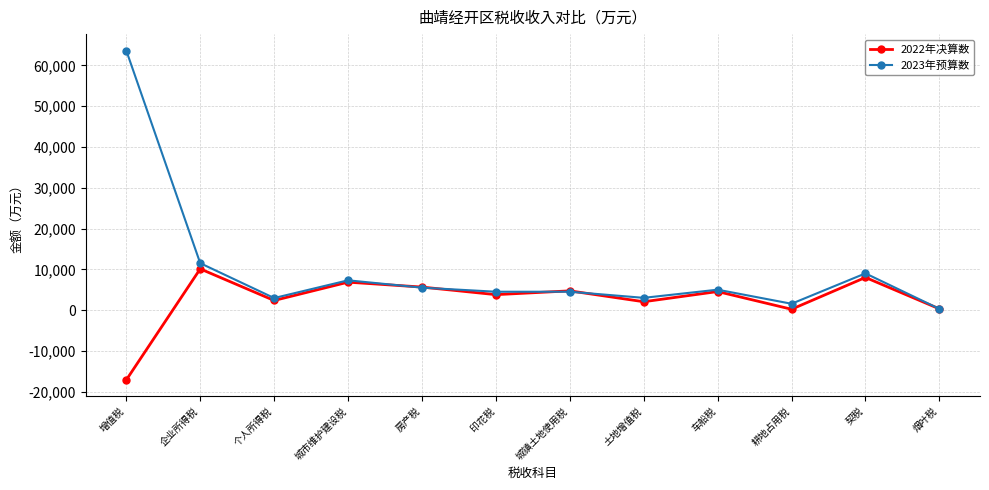

Which series has the largest range (max minus min)?

2023年预算数